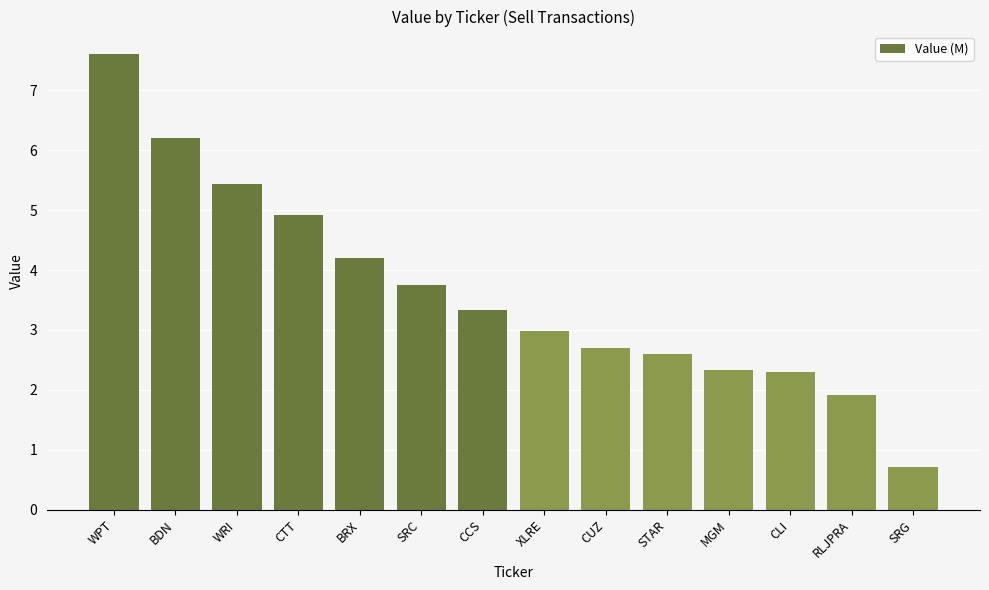

How many categories are shown in the chart?

14